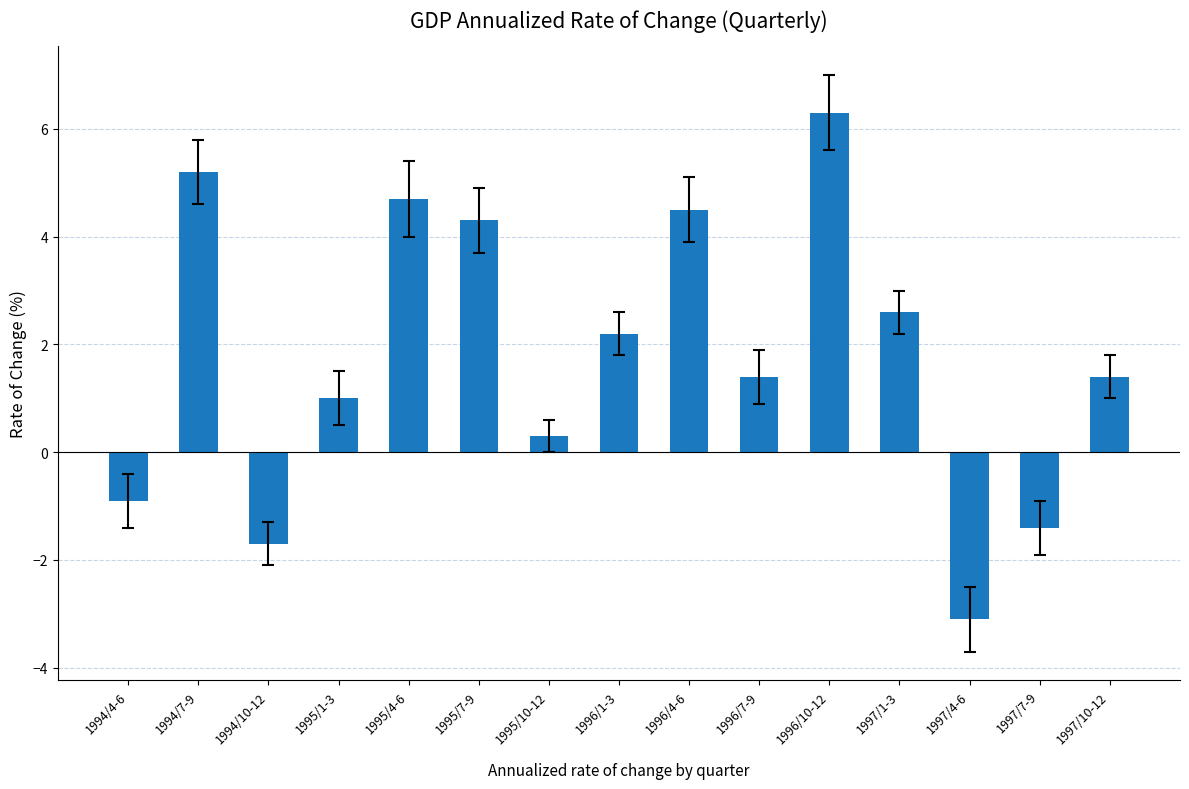

What is the label of the 11th bar from the right?

1995/4-6